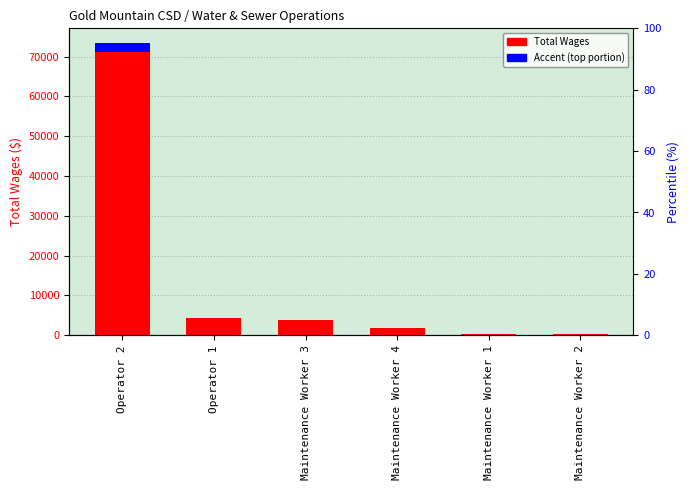

What is the difference between the second highest and second lowest values in the Total Wages series?

3956.0